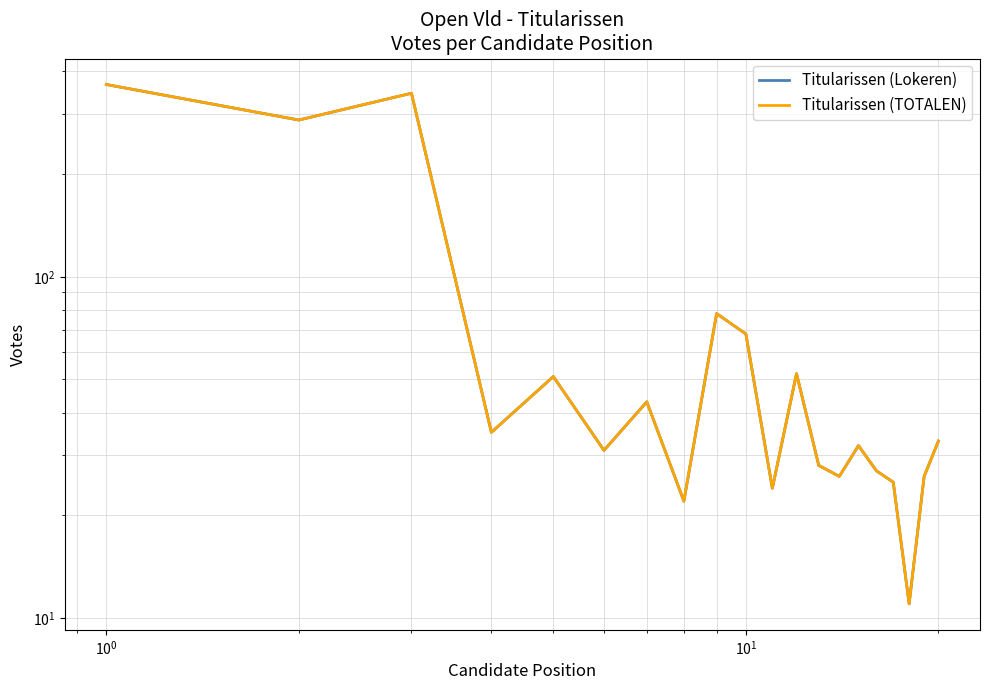

How many interior local valleys does the Titularissen (Lokeren) series have?

7